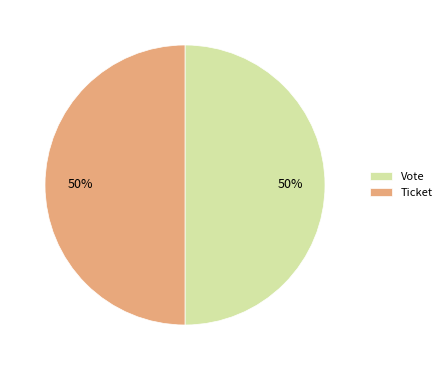

To the nearest percent, what is the average slice percentage?

50%